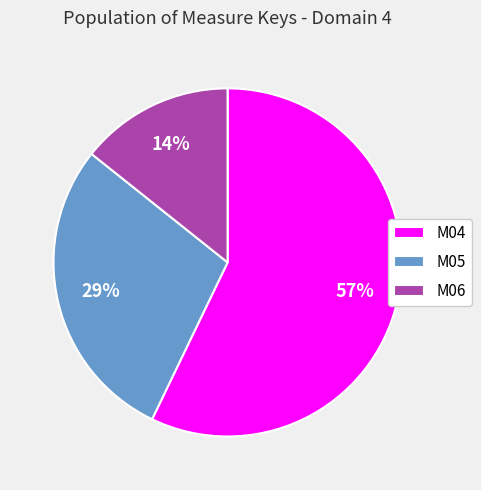

To the nearest percent, what is the combined percentage of M05 and M06?

43%